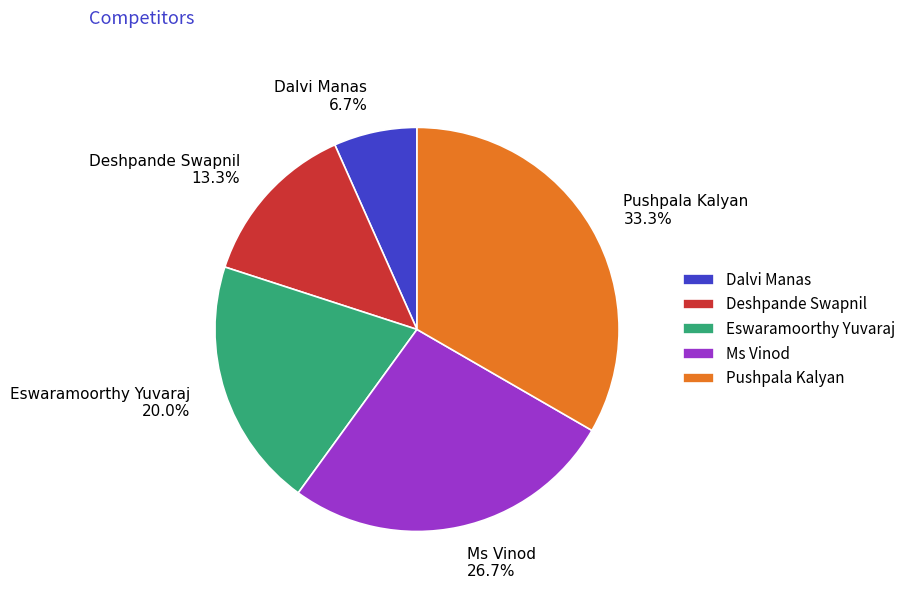

Count the number of slices in the pie.

5